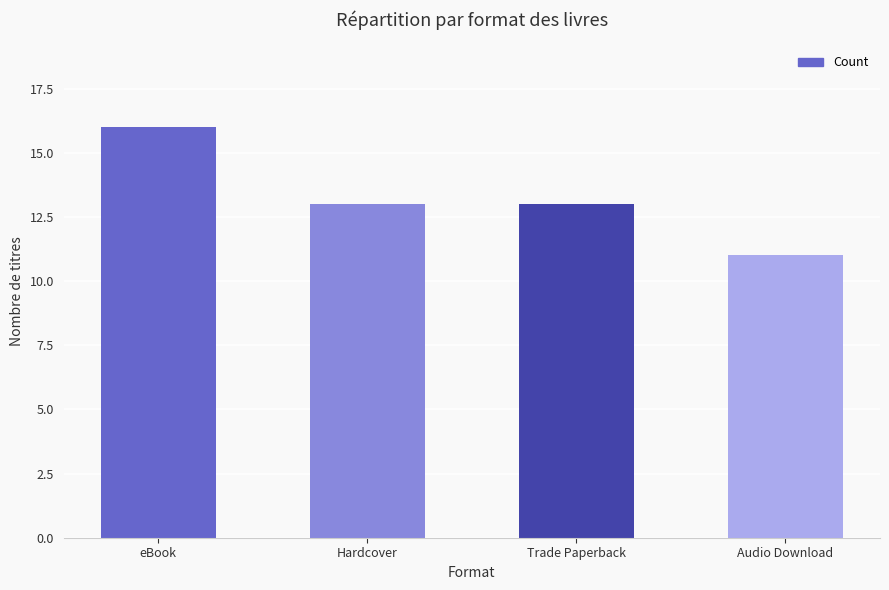

The value at eBook is 16. True or false?

True